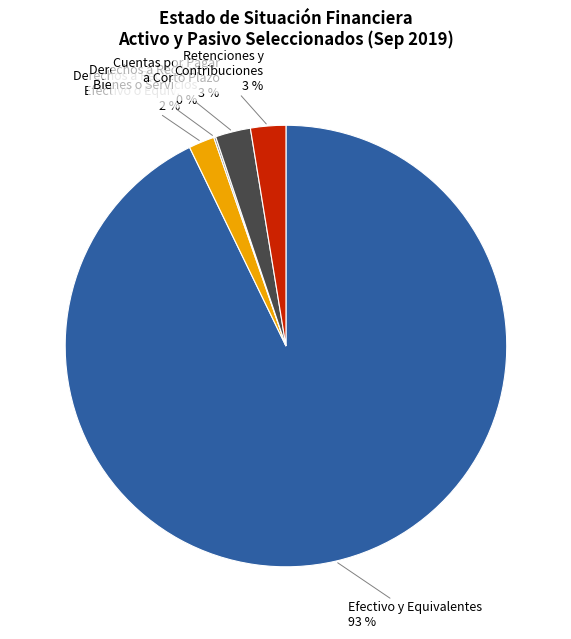

Is there a majority slice in this chart?

Yes